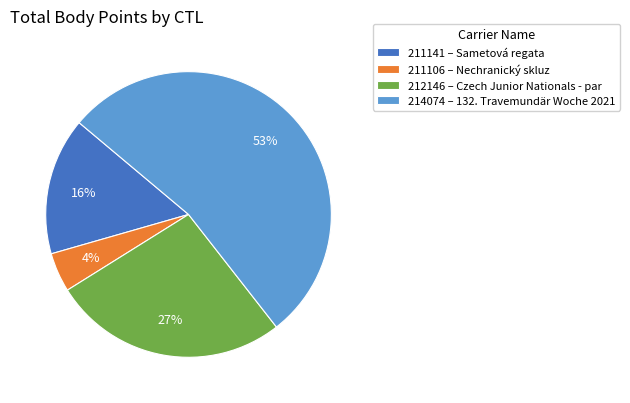

How many slices are in this pie chart?

4